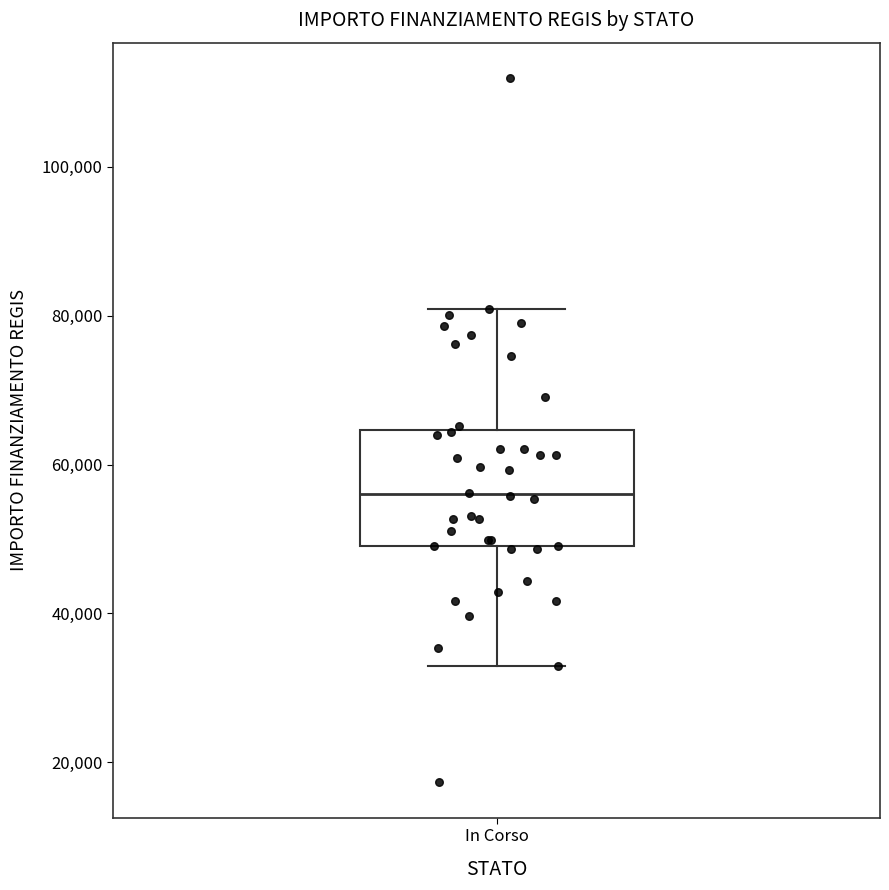

Read this box plot against the y-axis: the position of the median line, the range covered by the box, and the ends of both whiskers. The values are not printed on the chart, so give them approximately, as read against the axis.

median 56000, box 50000 to 64000, whiskers 32000 to 80000